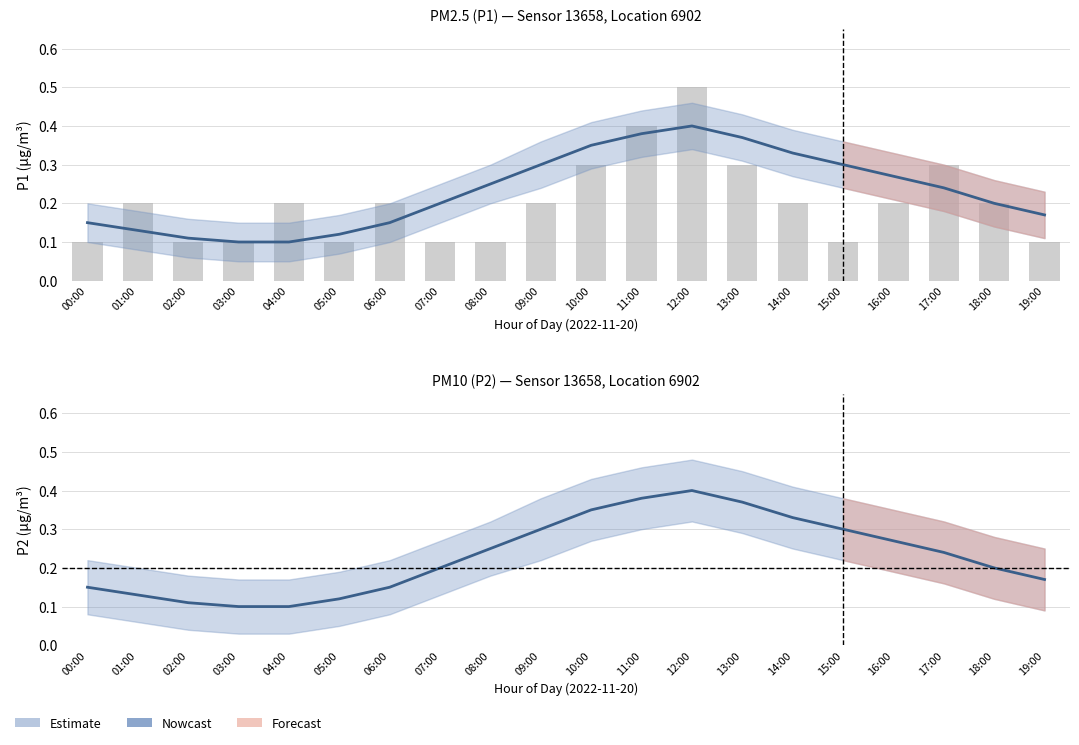

List the labels in order of P2 value, largest first.

12:00, 11:00, 13:00, 10:00, 14:00, 09:00, 15:00, 16:00, 08:00, 17:00, 07:00, 18:00, 19:00, 00:00, 06:00, 01:00, 05:00, 02:00, 03:00, 04:00